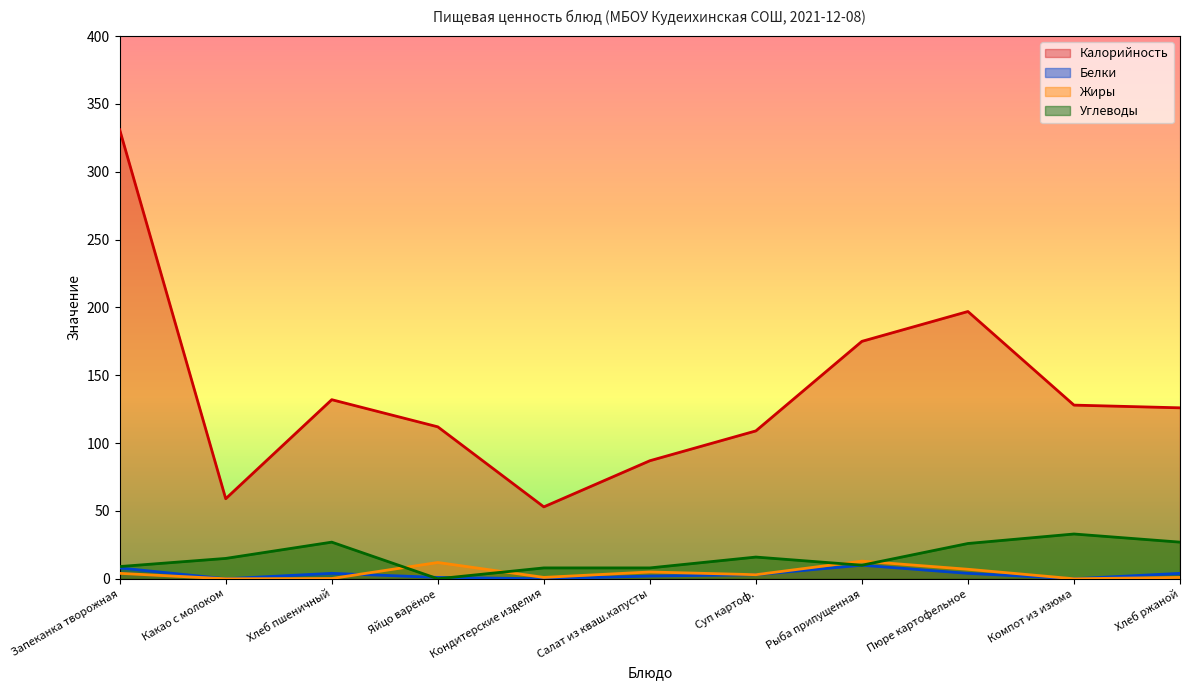

Which category has the highest value in the Белки series?

Рыба припущенная